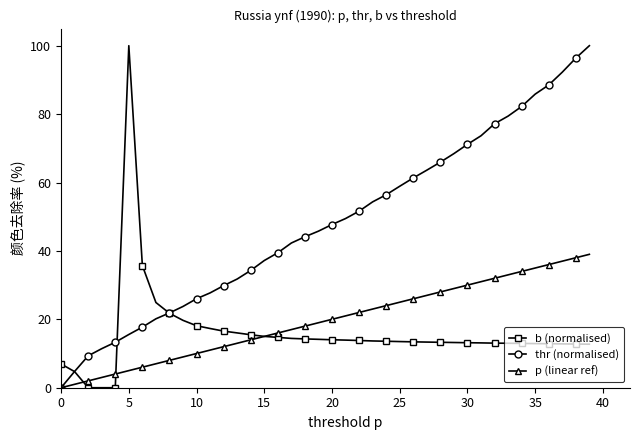

What is the maximum value shown in the chart?

100.0